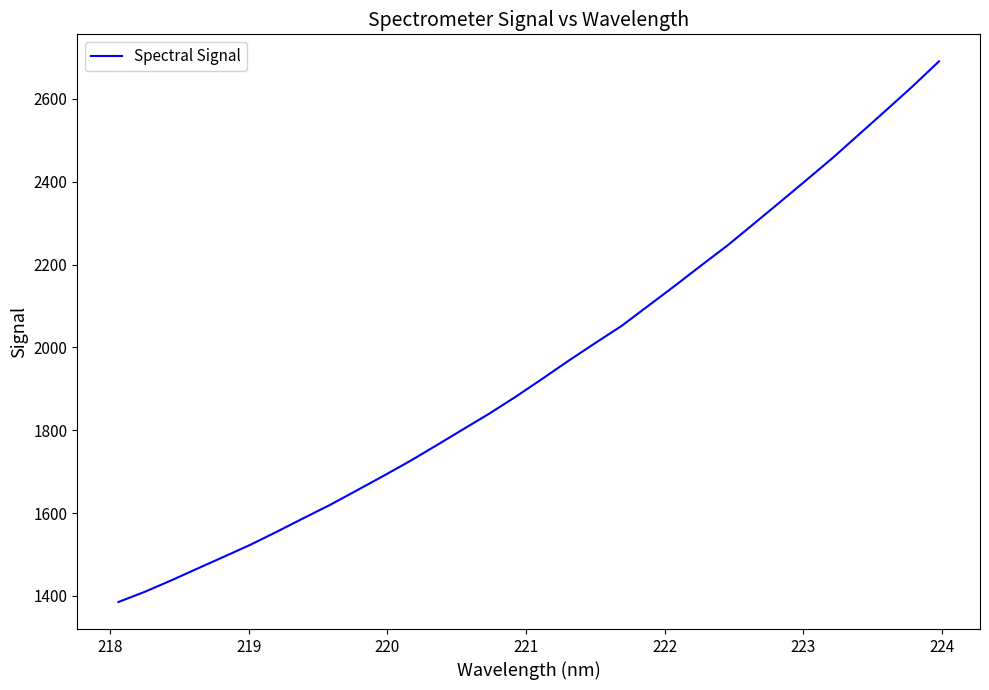

What is the difference between the maximum and minimum values?

1305.1